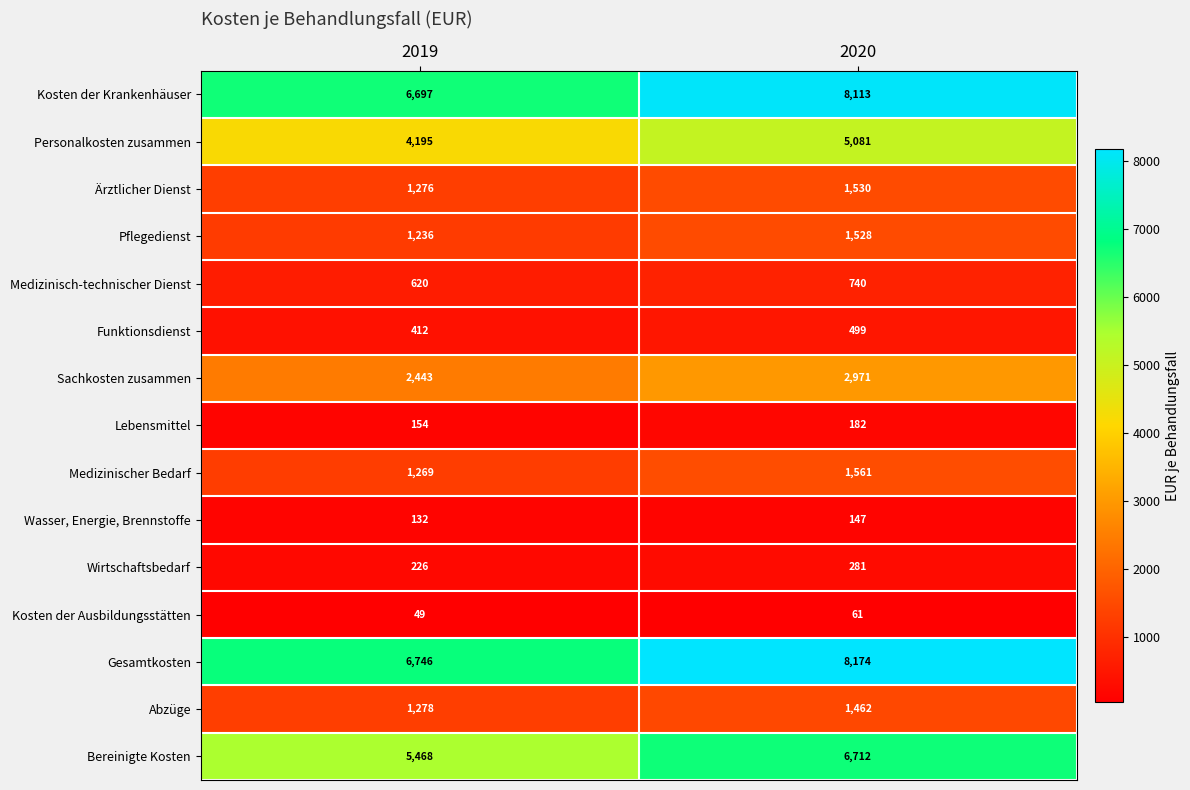

What is the minimum value shown in the chart?

49